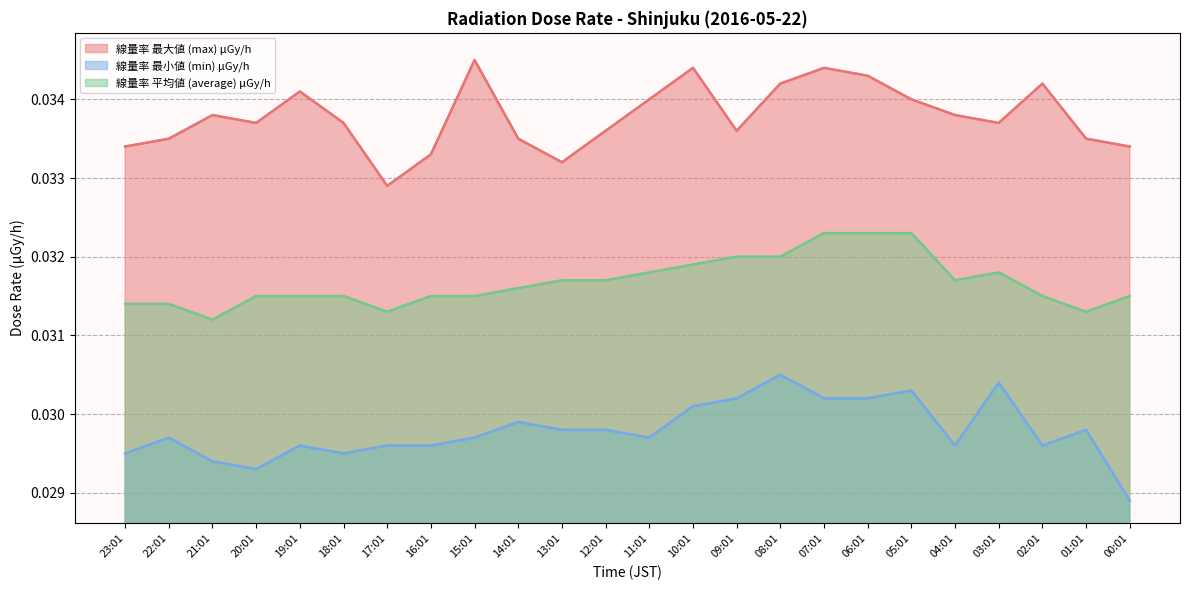

Between 08:01 and 01:01, which series saw the biggest shift?

線量率 最大値 (max) μGy/h